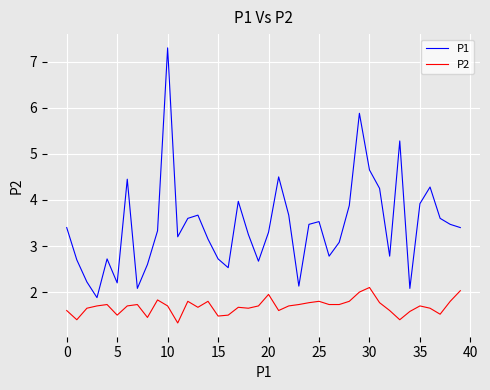

What is the difference between the maximum and minimum values in the P1 series?

5.4